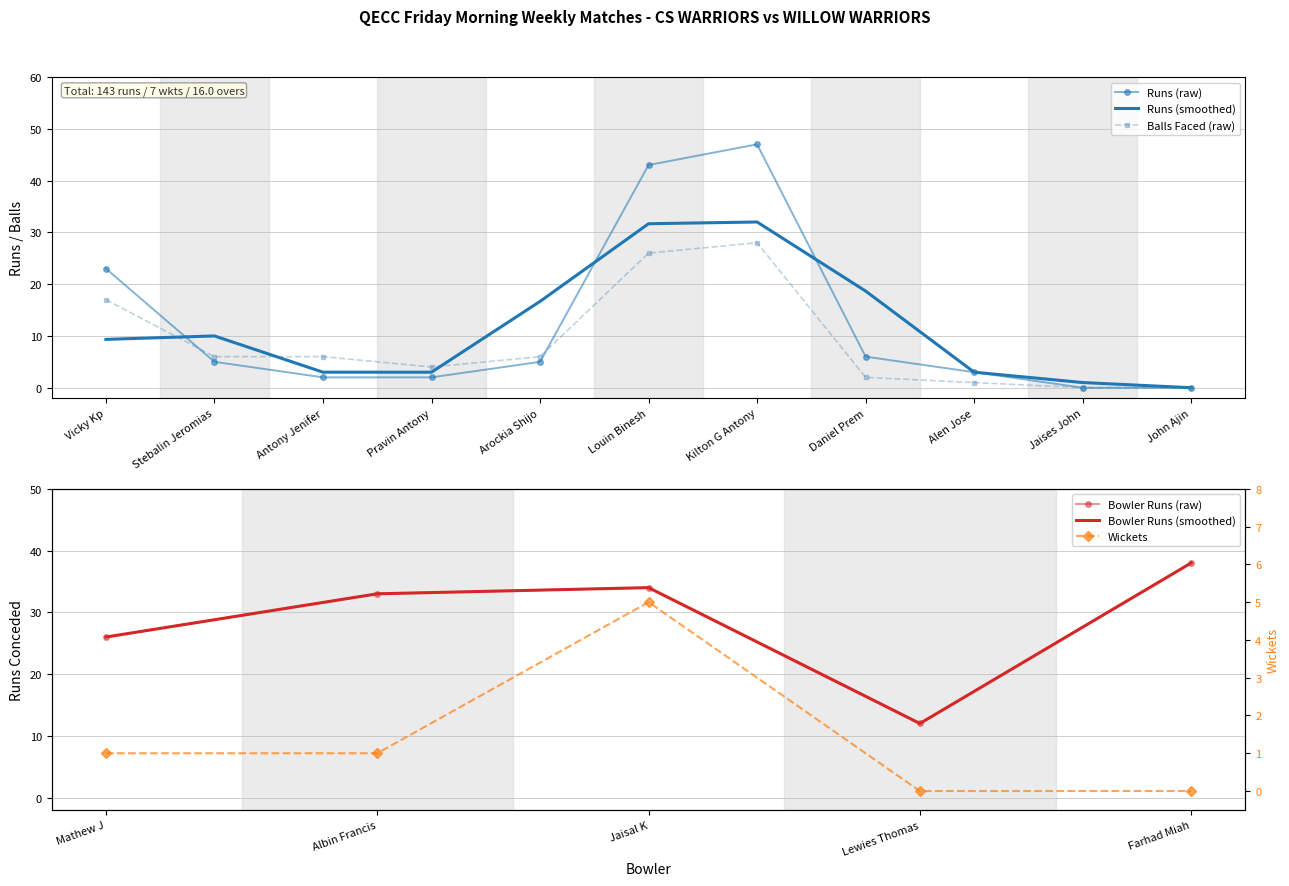

What is the maximum value for CS WARRIORS Balls Faced?

28